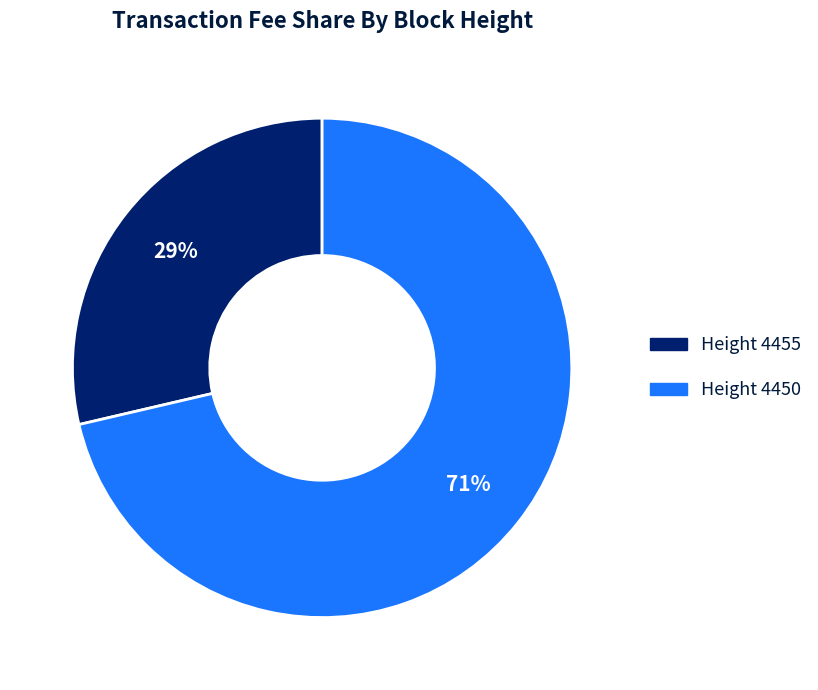

To the nearest percent, what is the average slice percentage?

50%